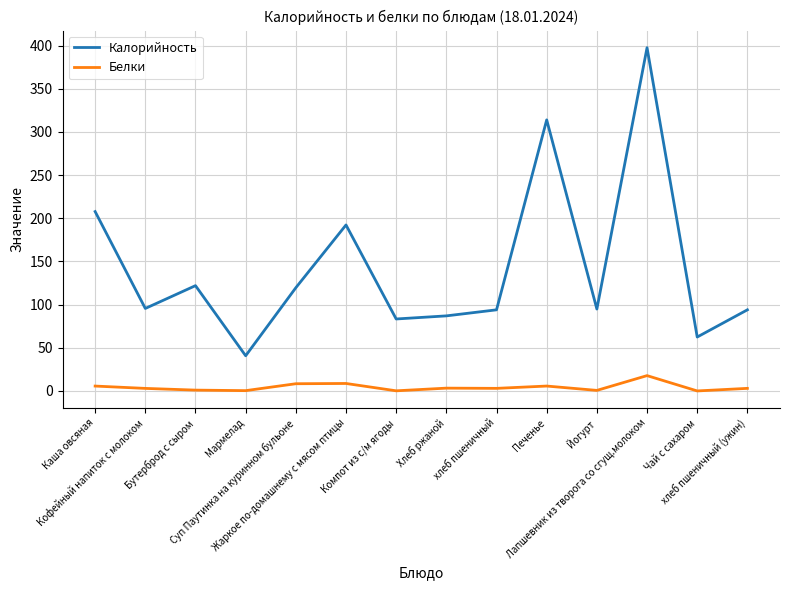

True or false: Калорийность and Белки cross at least once.

False